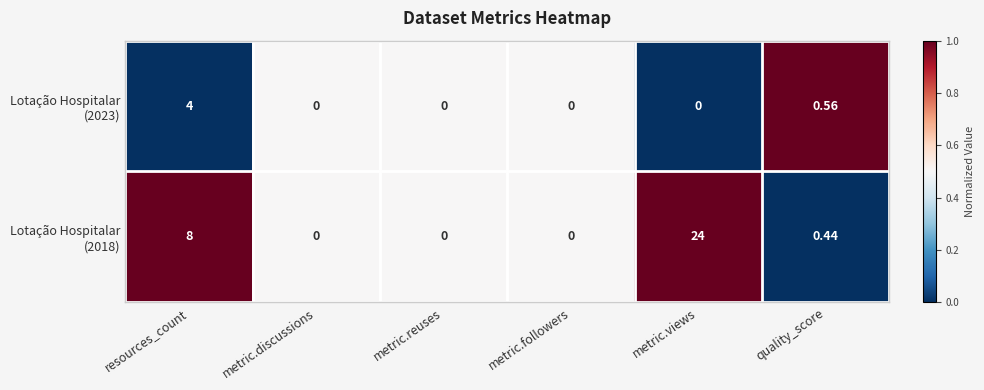

What is the greatest value displayed?

24.0